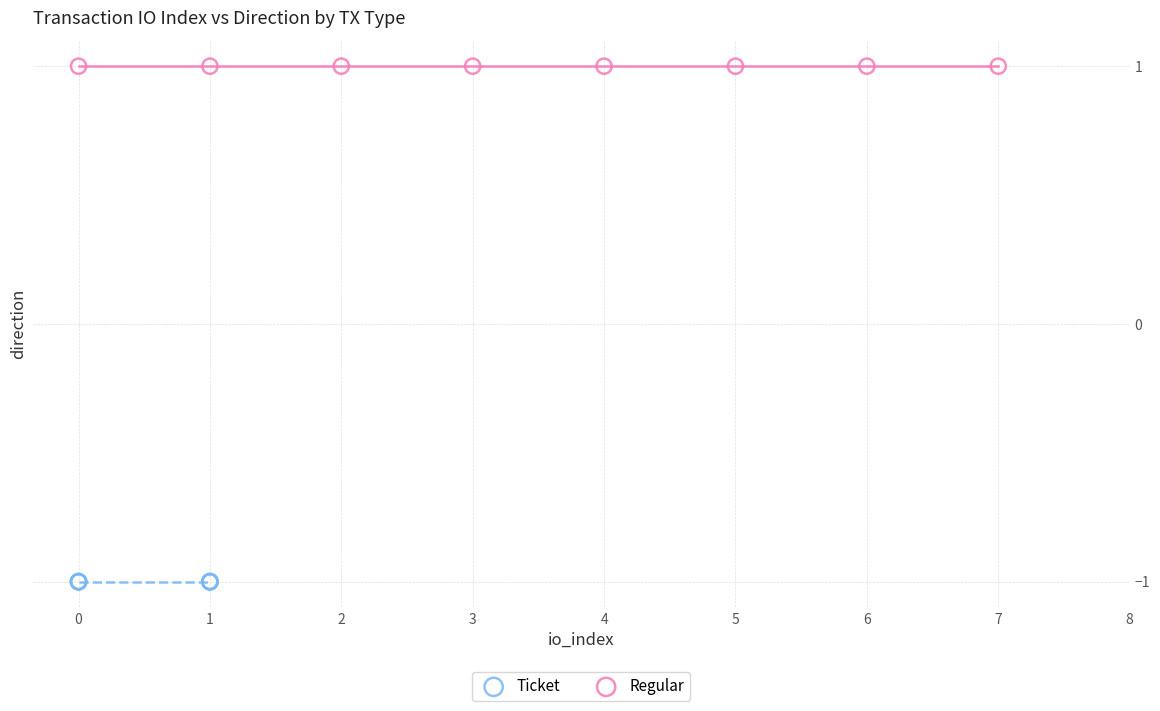

Which series reaches the minimum Y coordinate?

Ticket